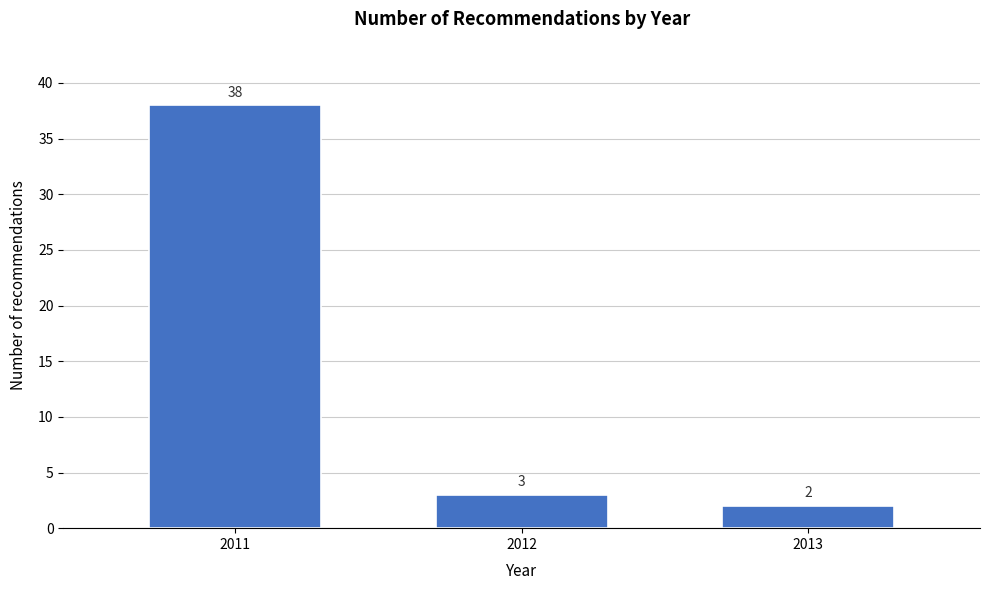

Reading left to right, extract all data points from this chart.

2011=38	2012=3	2013=2